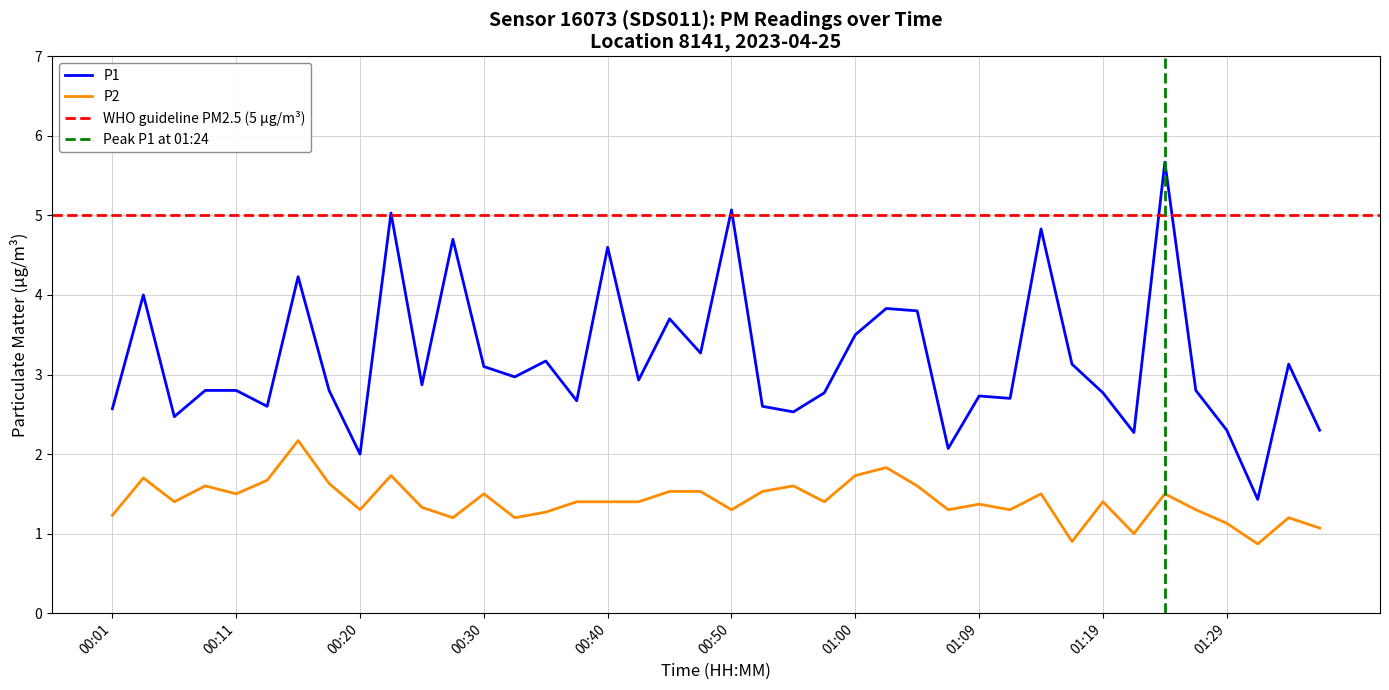

What is the average value of the P2 series?

1.4